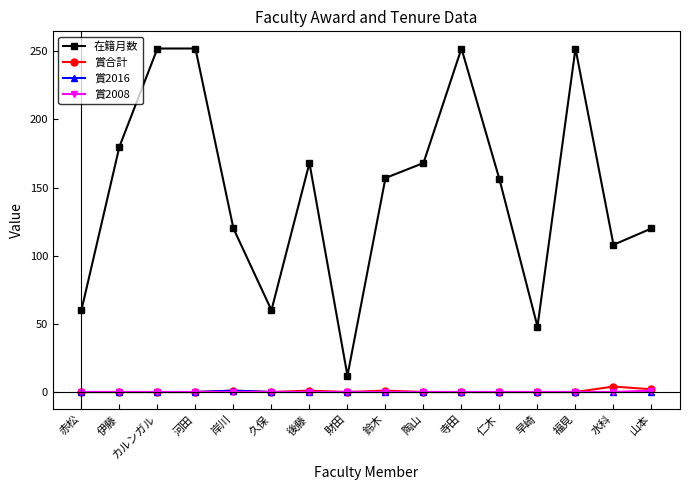

Which series has the widest spread of values?

在籍月数